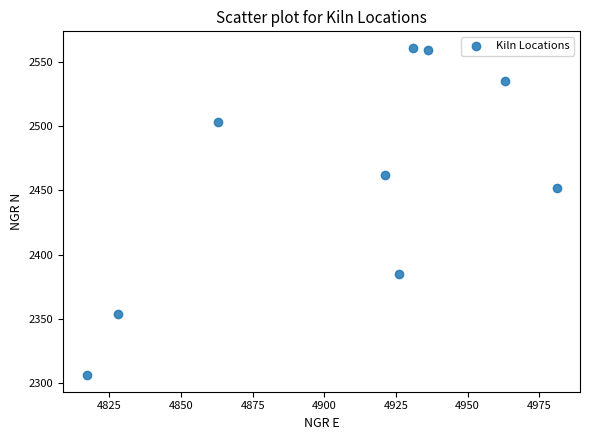

What Y value in the scatter plot is closest to 2433?

2452